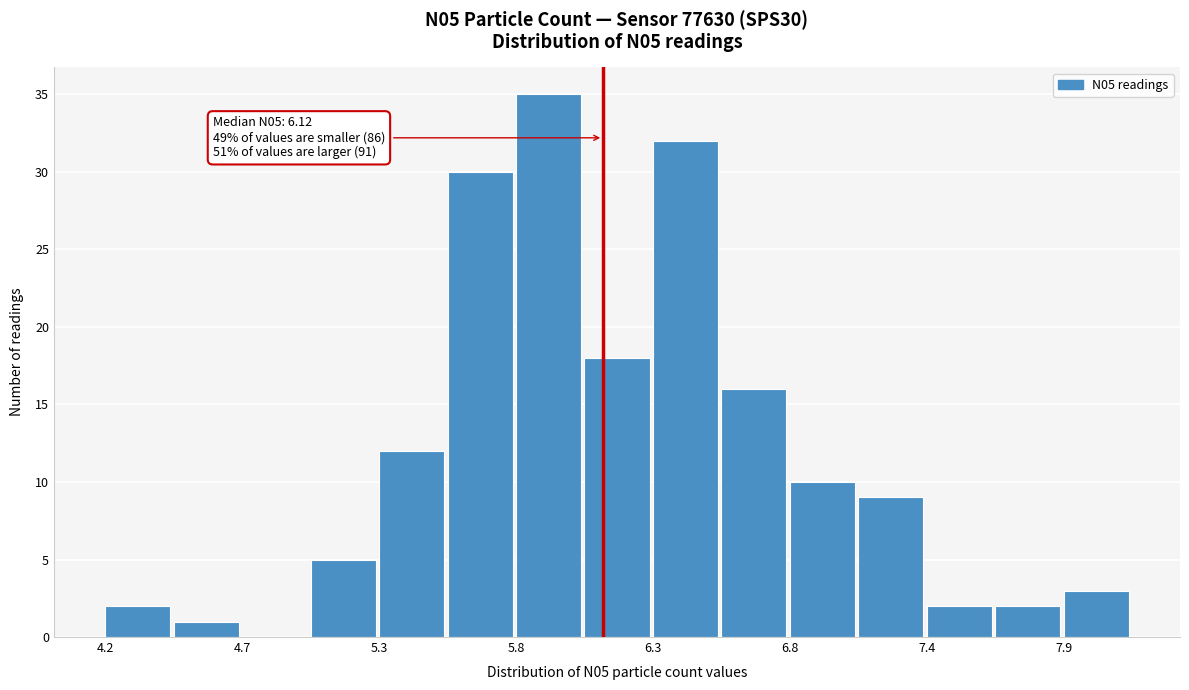

Read against the x-axis, roughly where is the centre of the tallest bar?

5.9